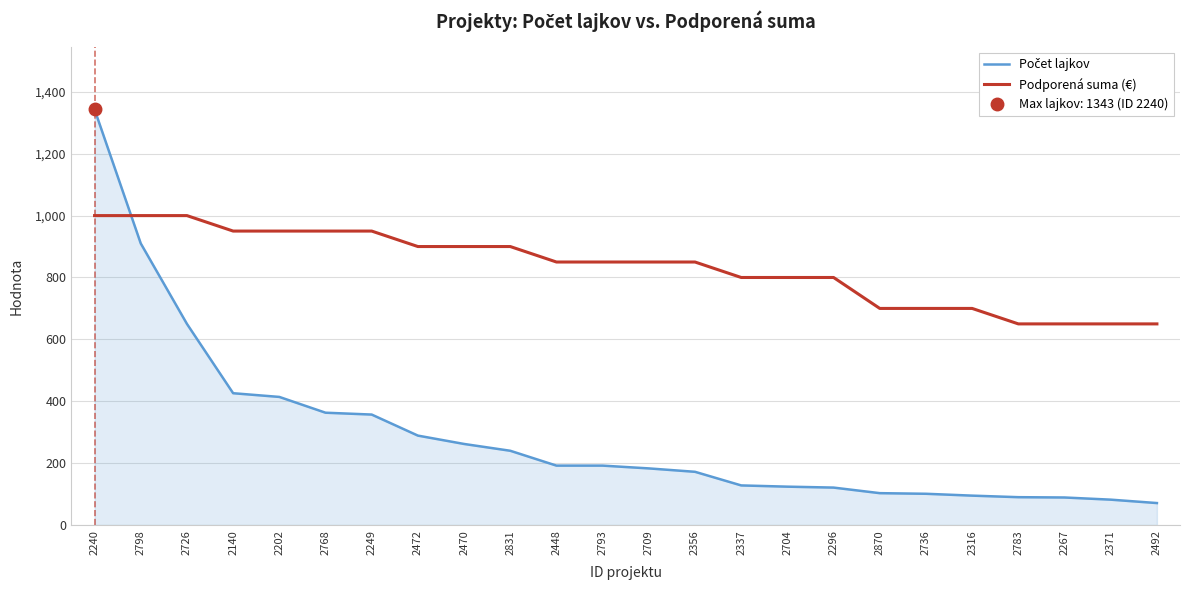

What is the approximate value of Podporená suma (€) at 2783?

650